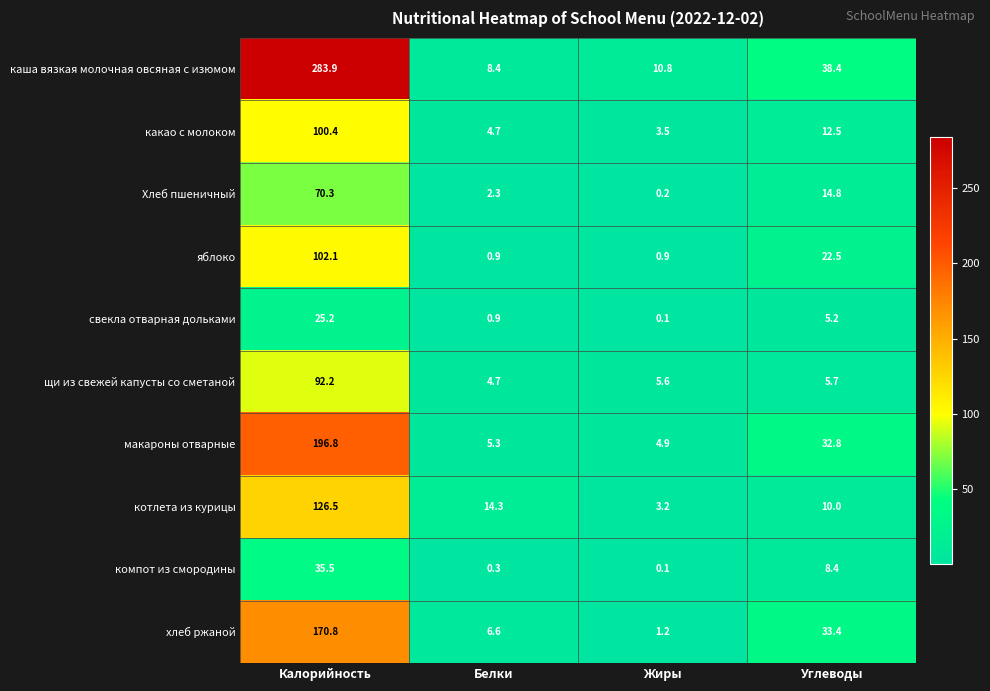

True or false: какао с молоком has a value of 1.4 at Белки.

False